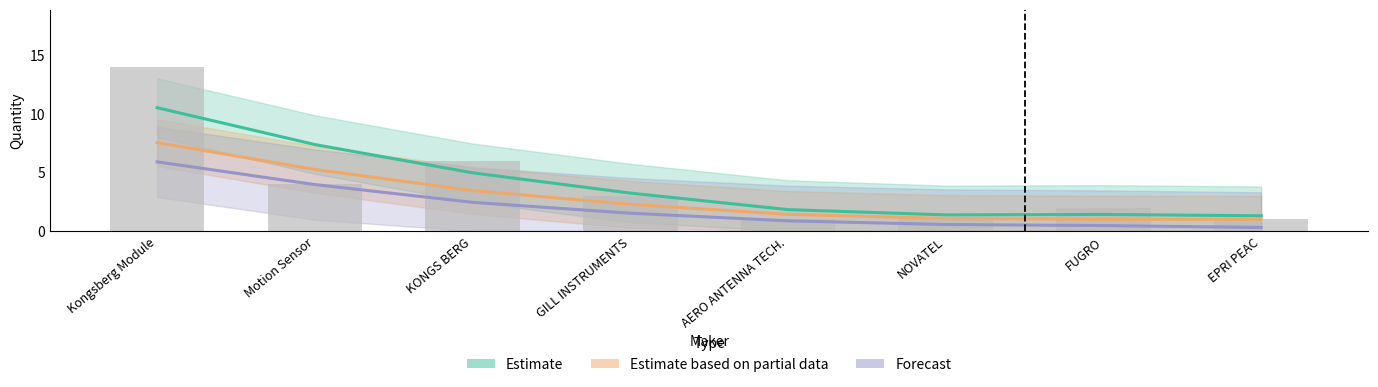

What is the label of the 6th bar from the right?

KONGS BERG